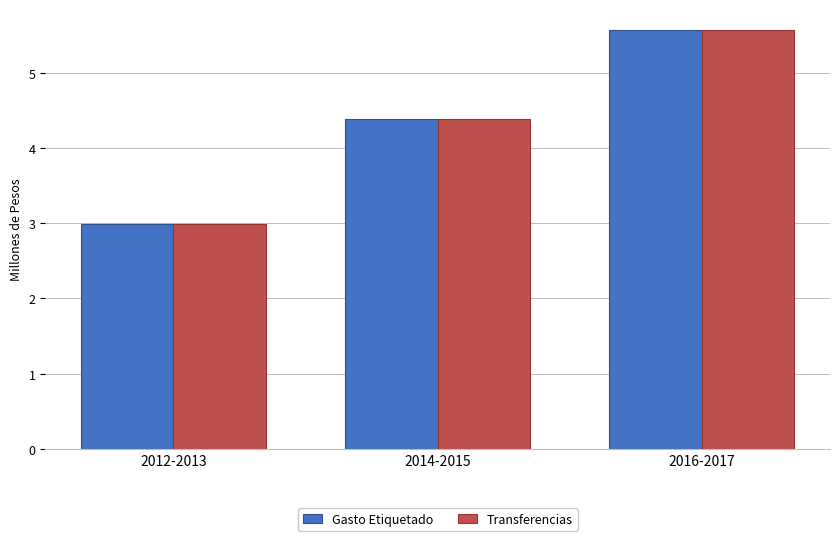

The value of Transferencias at 2016-2017 is 5.6. True or false?

True